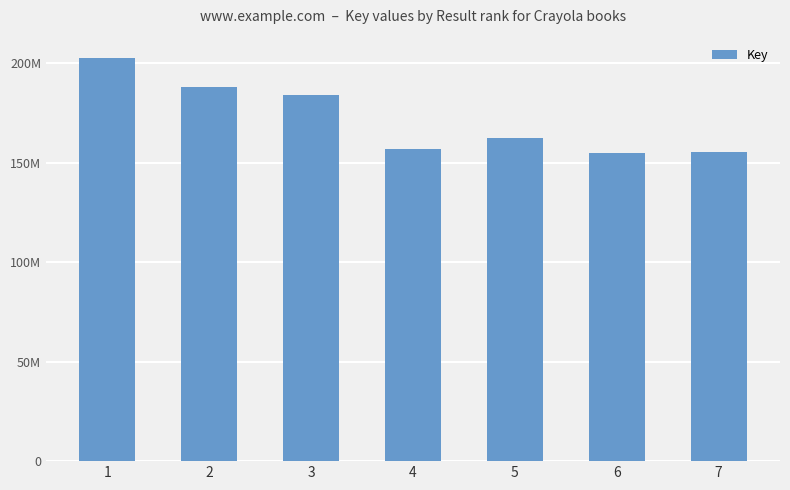

Does the chart contain any negative values?

No